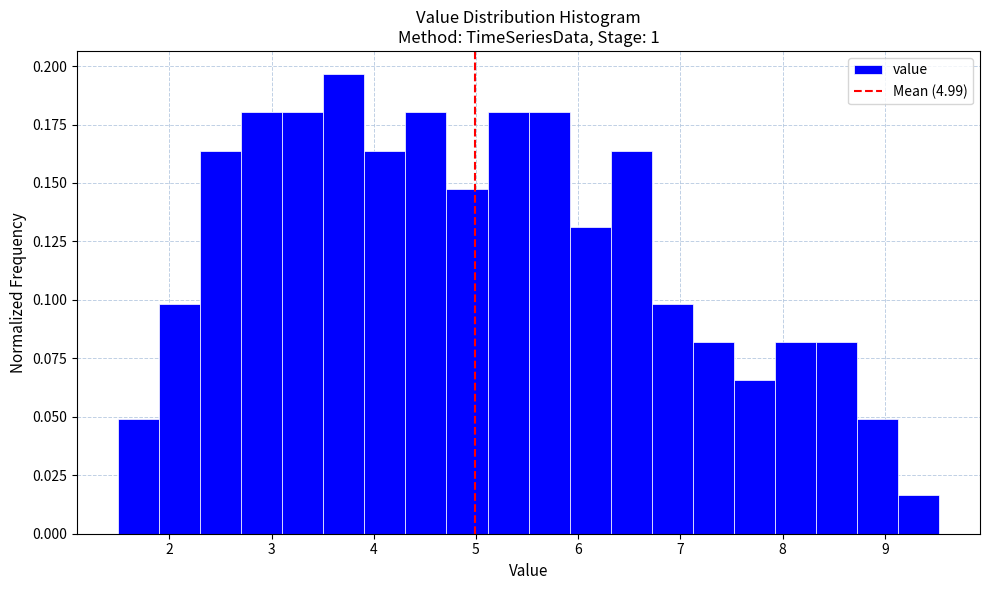

What is the height of the bar covering 7.5 to 7.9 on the x-axis? Neither the bar edges nor the heights are printed on the chart, so give them approximately, as read against the axes.

0.065